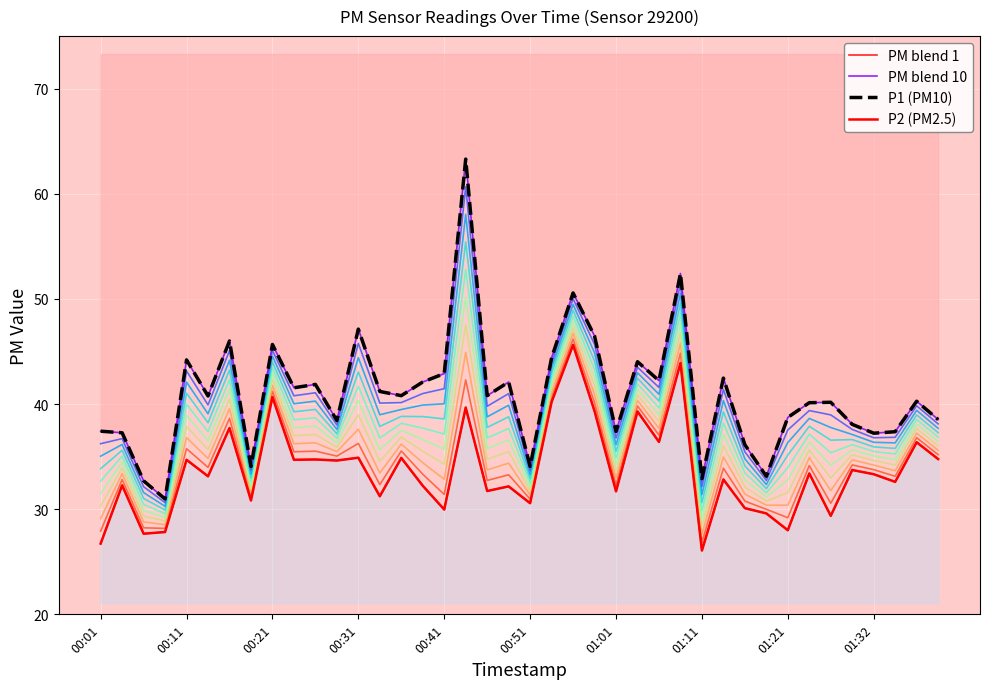

How many data points in PM blend 10 are above 40?

24